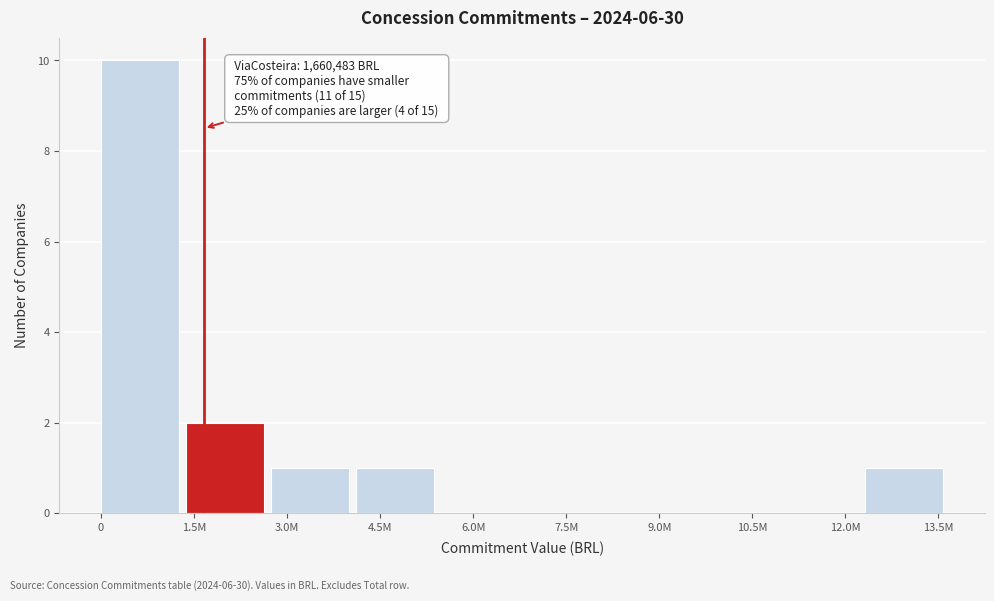

Reading right to left, what are all the values shown in this chart?

13.5M=1	12.0M=0	10.5M=0	9.0M=0	7.5M=0	6.0M=0	4.5M=1	3.0M=1	1.5M=2	0=10